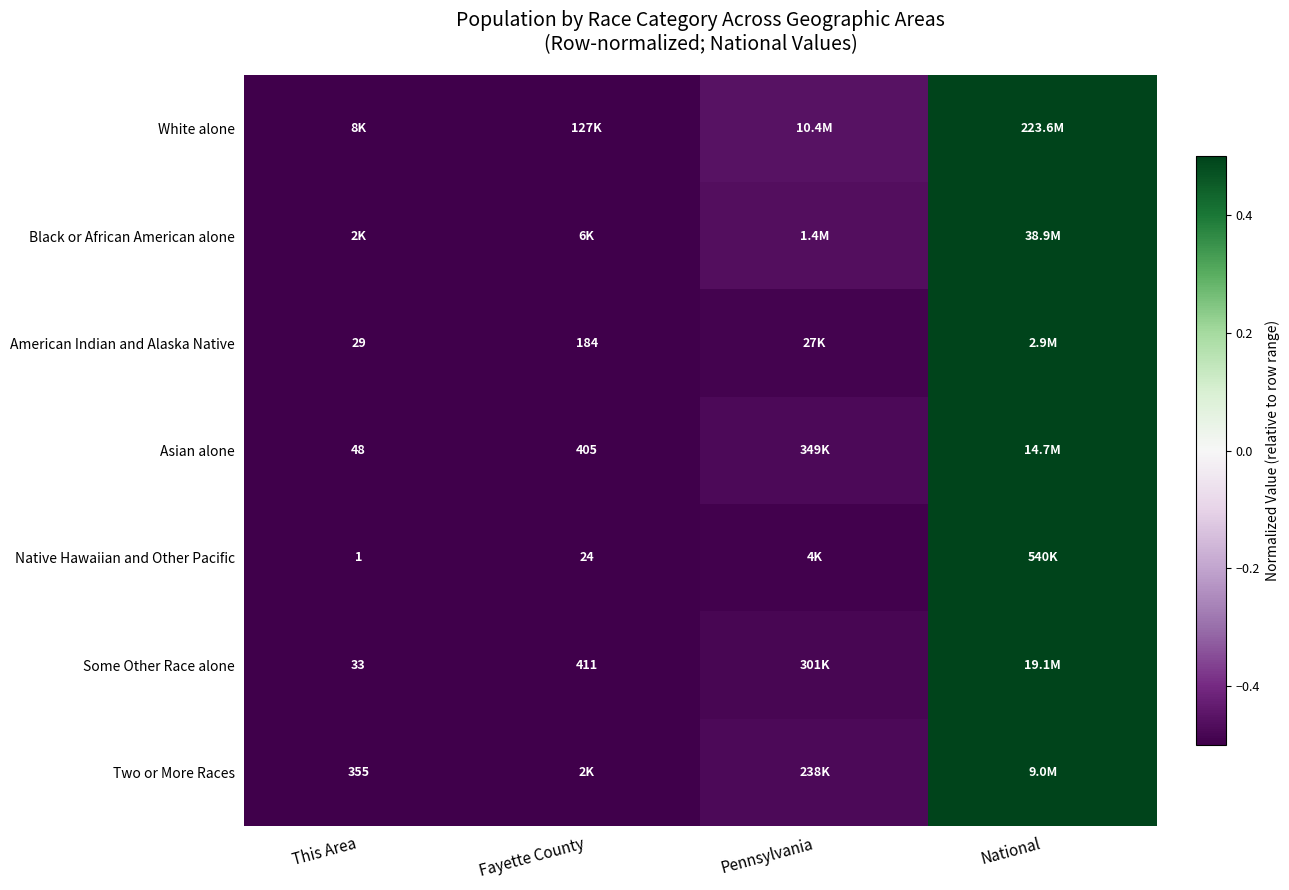

Count the White alone values in the range 0 to 1.

1